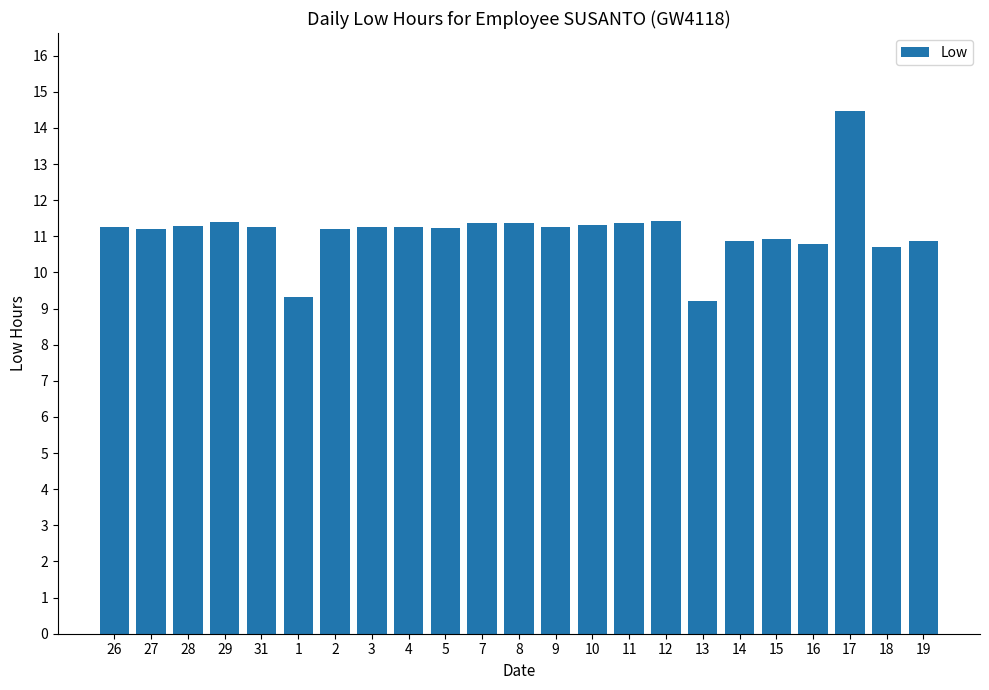

What is the maximum value shown in the chart?

14.5